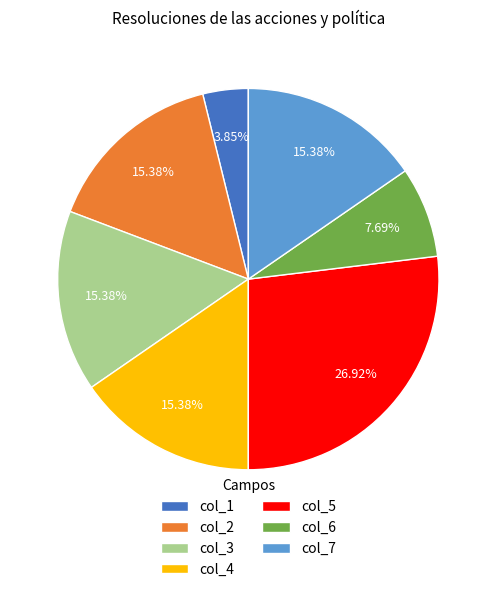

Is there any slice that represents more than half of the pie?

No